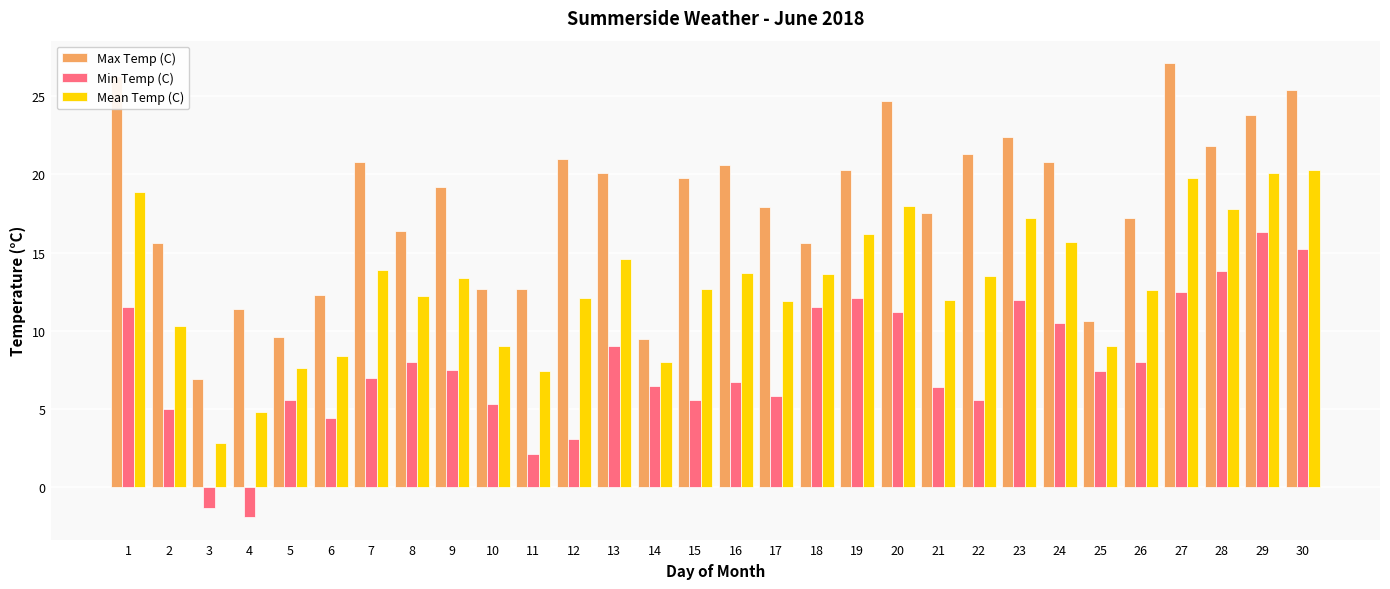

At which label is Max Temp (C) closest to 17?

26